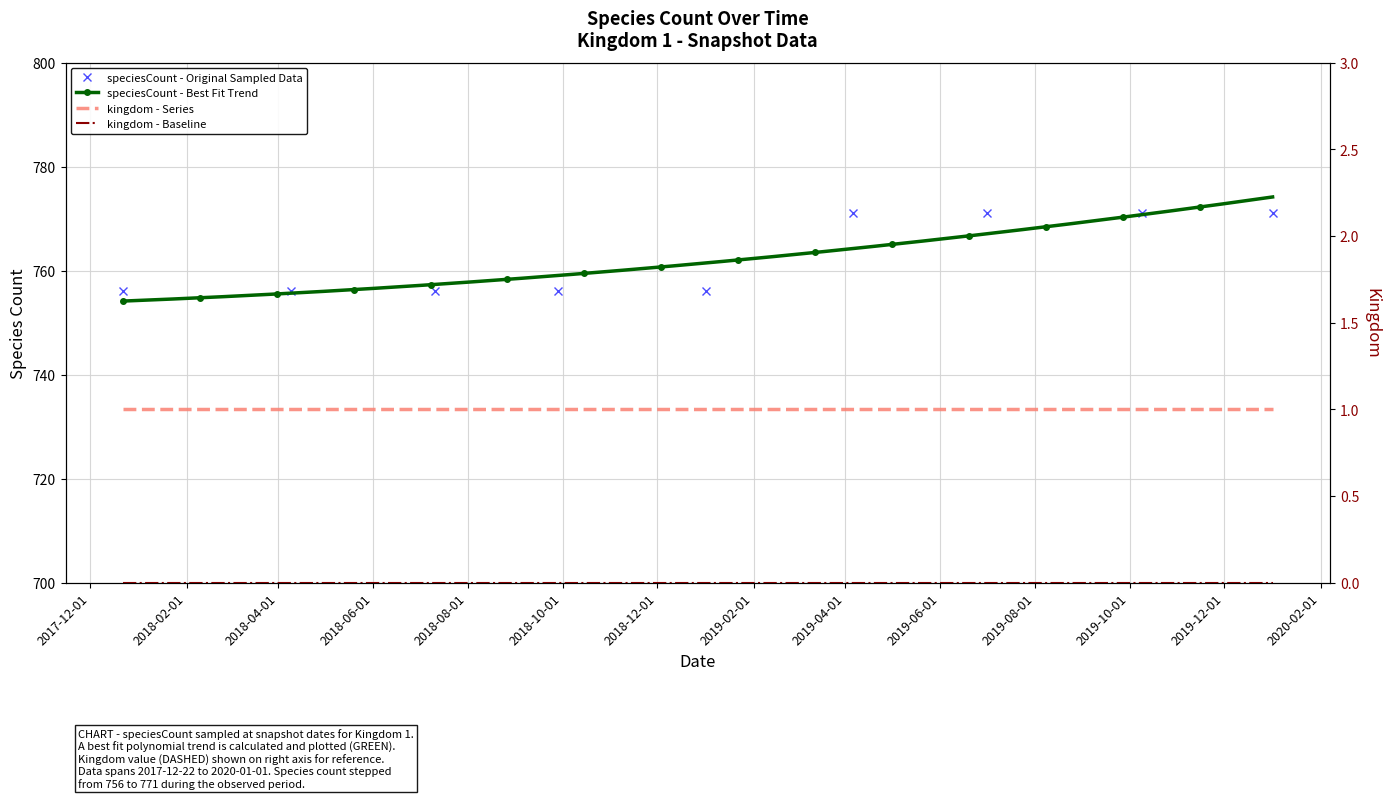

Which category has the lowest value across all series?

2017-12-22